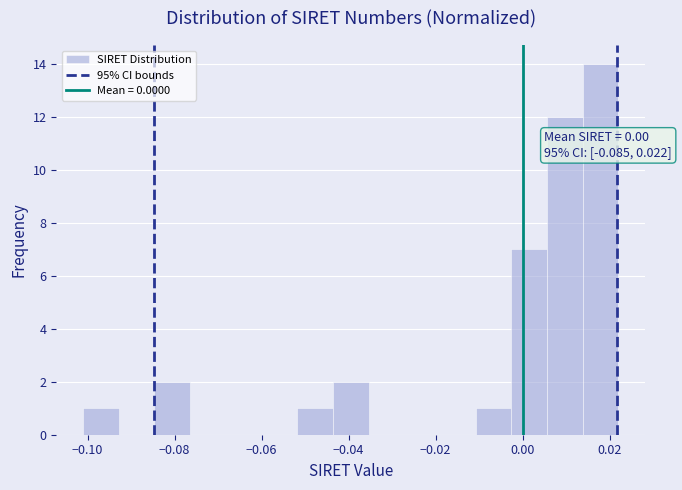

Which range on the x-axis has the tallest bar?

0.014 to 0.022